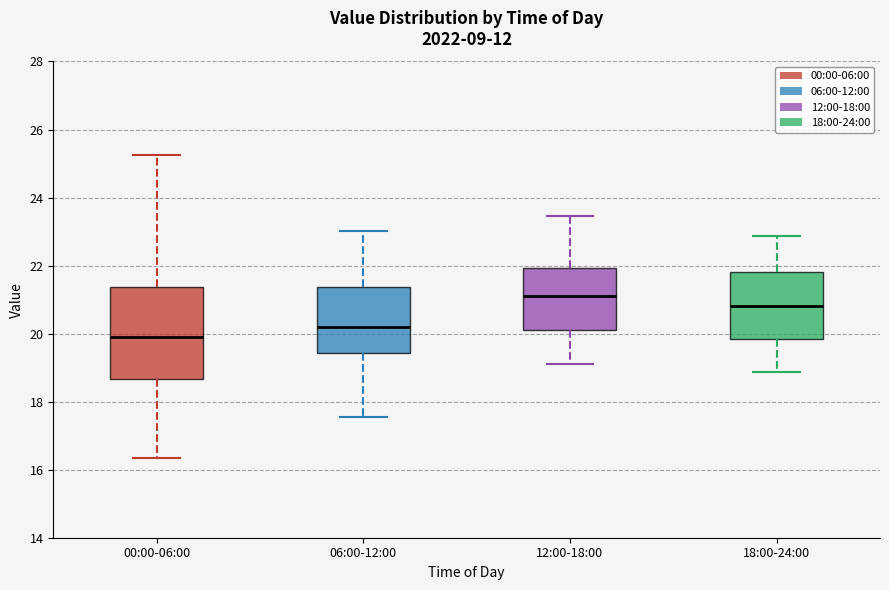

Reading left to right, transcribe this box plot: for each box, give where its median line is, the range the box spans, and where its two whiskers end, as read against the y-axis. The values are not printed on the chart, so give them approximately, as read against the axis.

00:00-06:00: median 19.8, box 18.6 to 21.4, whiskers 16.4 to 25.2
06:00-12:00: median 20.2, box 19.4 to 21.4, whiskers 17.6 to 23.0
12:00-18:00: median 21.2, box 20.2 to 22.0, whiskers 19.2 to 23.4
18:00-24:00: median 20.8, box 19.8 to 21.8, whiskers 18.8 to 22.8